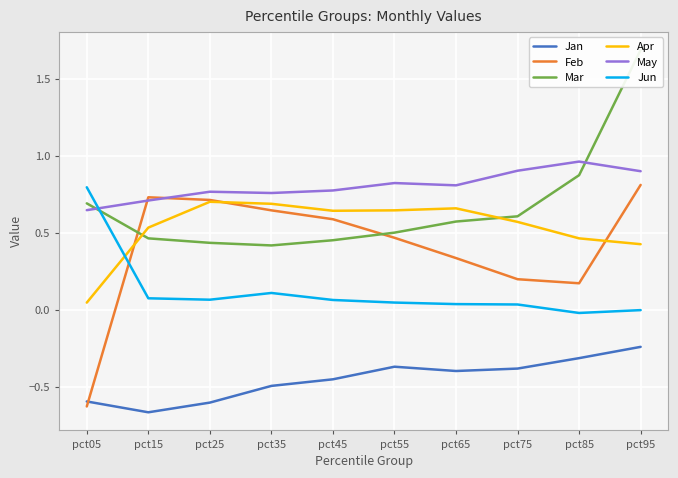

Reading right to left, transcribe all the data shown in this chart.

Jan: pct95=-0.2	pct85=-0.3	pct75=-0.4	pct65=-0.4	pct55=-0.4	pct45=-0.5	pct35=-0.5	pct25=-0.6	pct15=-0.7	pct05=-0.6
Feb: pct95=0.8	pct85=0.2	pct75=0.2	pct65=0.3	pct55=0.5	pct45=0.6	pct35=0.6	pct25=0.7	pct15=0.7	pct05=-0.6
Mar: pct95=1.7	pct85=0.9	pct75=0.6	pct65=0.6	pct55=0.5	pct45=0.5	pct35=0.4	pct25=0.4	pct15=0.5	pct05=0.7
Apr: pct95=0.4	pct85=0.5	pct75=0.6	pct65=0.7	pct55=0.6	pct45=0.6	pct35=0.7	pct25=0.7	pct15=0.5	pct05=0.0
May: pct95=0.9	pct85=1.0	pct75=0.9	pct65=0.8	pct55=0.8	pct45=0.8	pct35=0.8	pct25=0.8	pct15=0.7	pct05=0.6
Jun: pct95=-0.0	pct85=-0.0	pct75=0.0	pct65=0.0	pct55=0.0	pct45=0.1	pct35=0.1	pct25=0.1	pct15=0.1	pct05=0.8